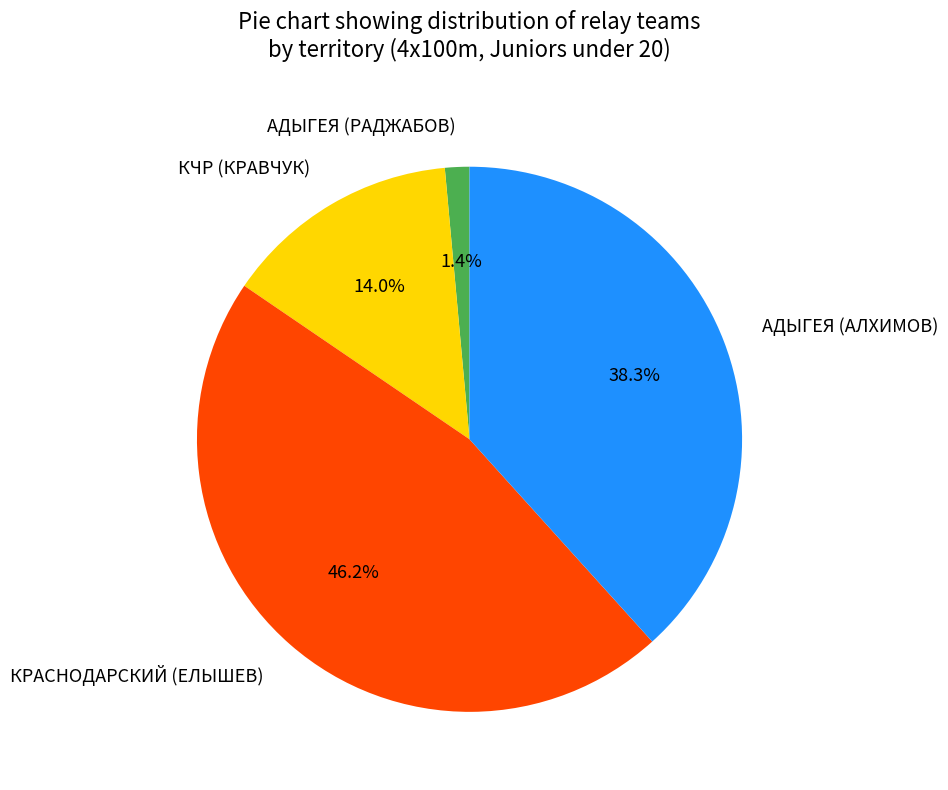

To the nearest percent, what is the average slice percentage?

25%